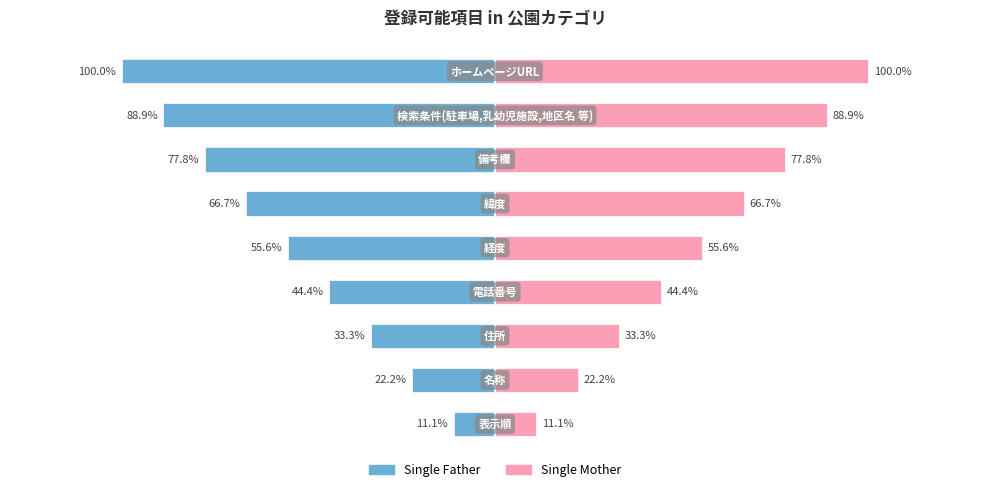

What are all the series names shown in the legend?

Single Father, Single Mother